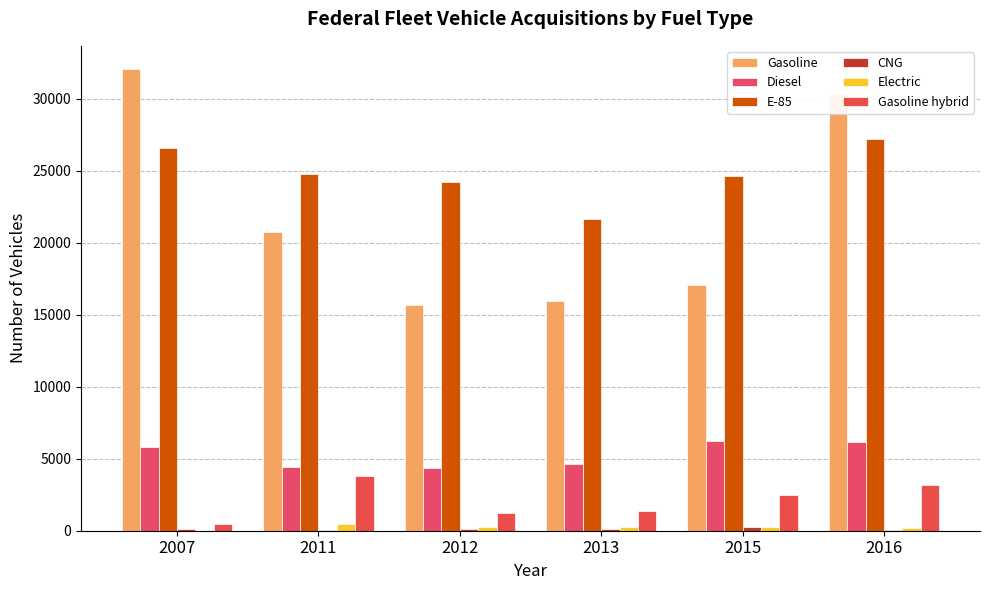

The value of Electric at 2011 is 784. True or false?

False